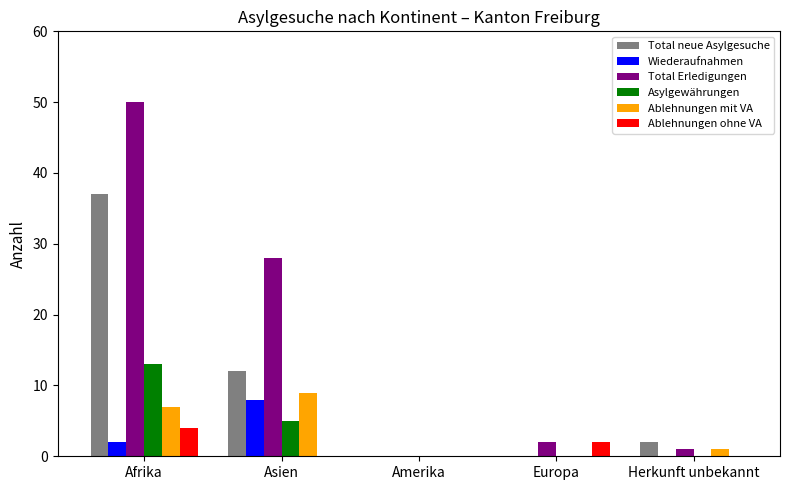

Between Afrika and Asien, which series saw the biggest shift?

Total neue Asylgesuche